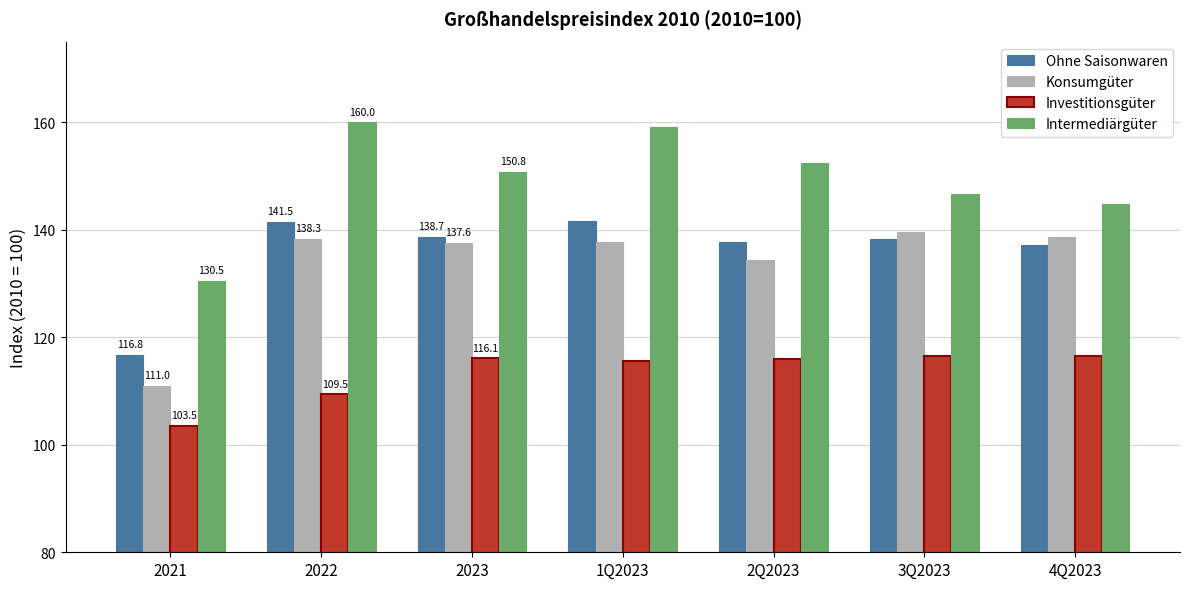

What position from the right is 4Q2023?

1